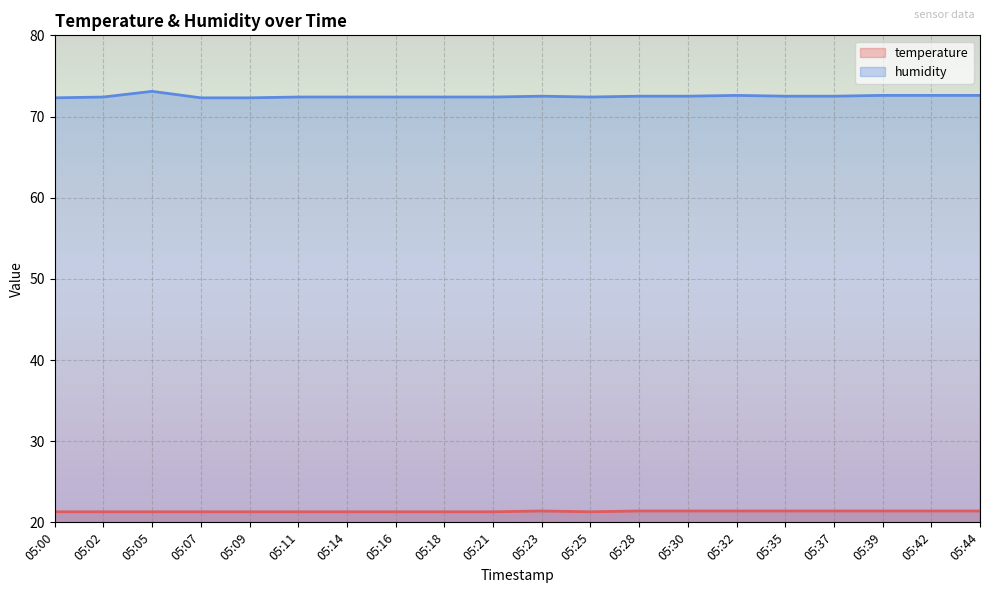

In humidity, how many points are lower than both neighbors (excluding endpoints)?

1